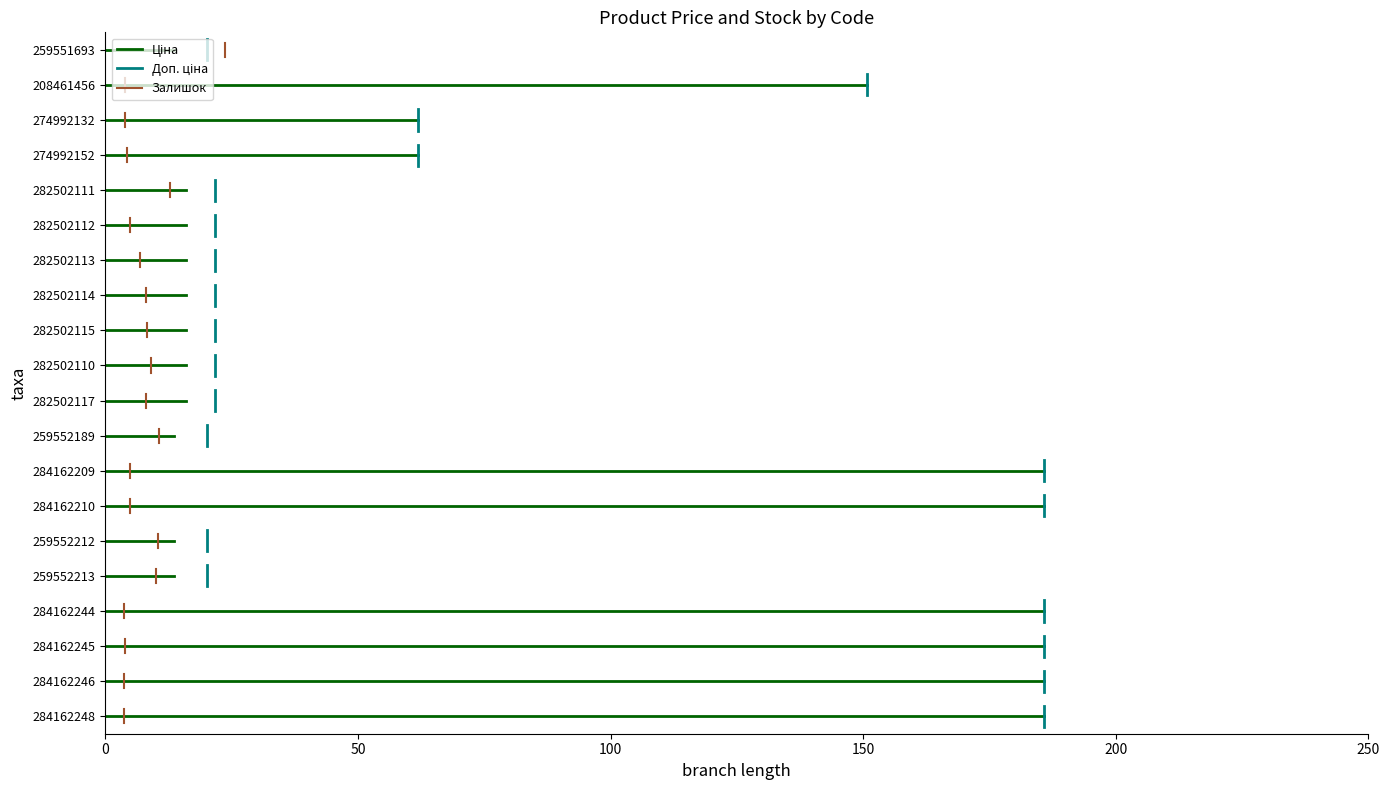

Between 50 and 0, which is larger?

50